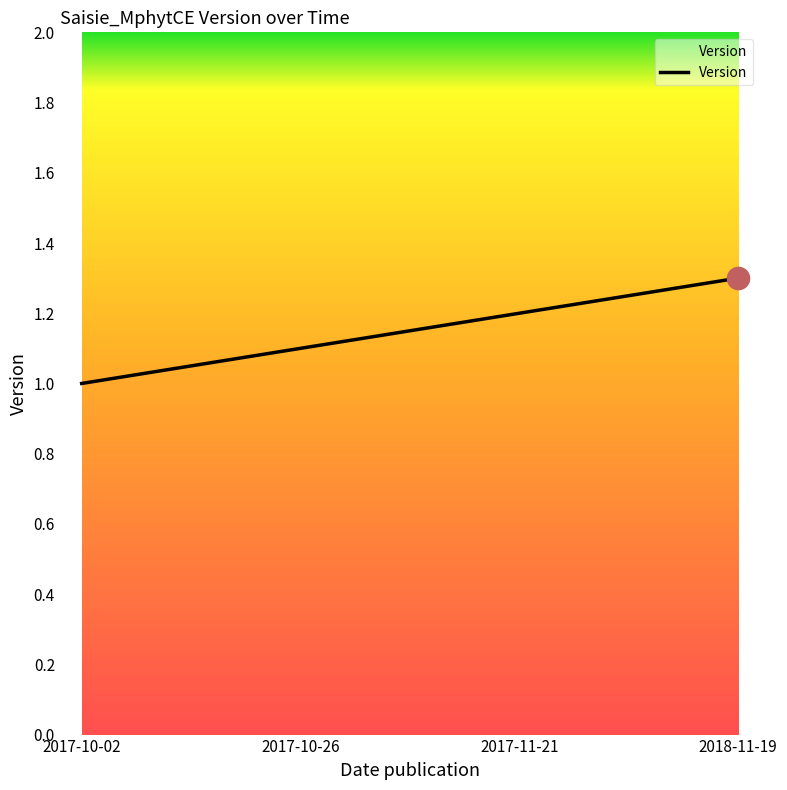

What is the approximate value at 2017-10-02?

1.0